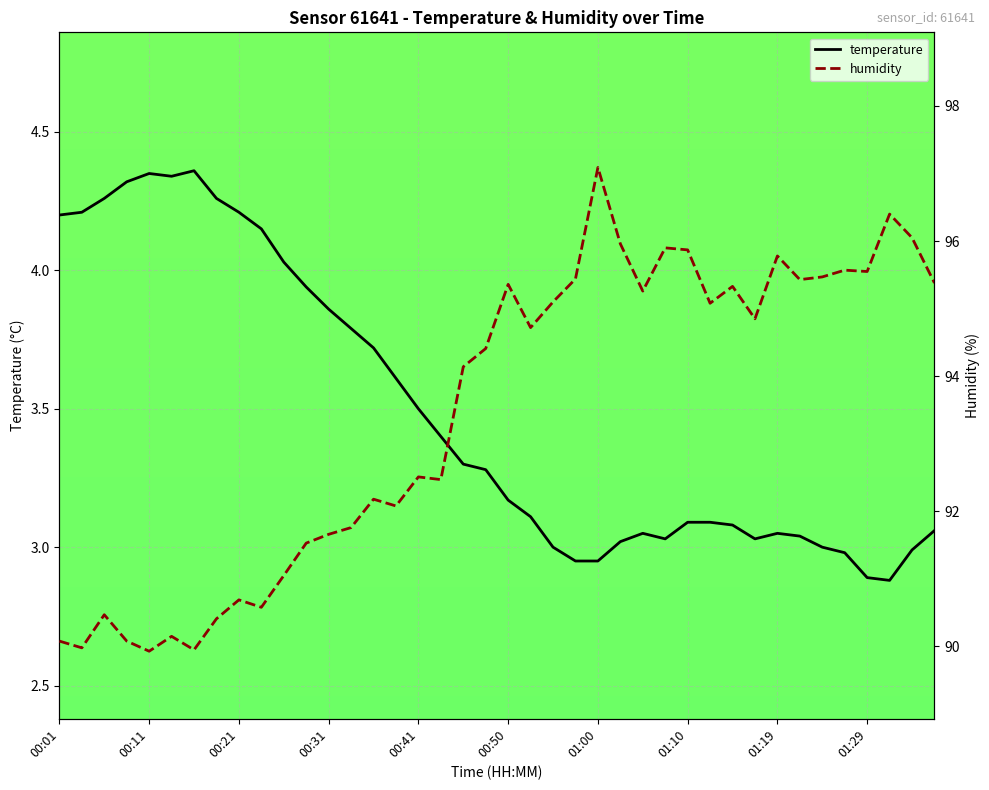

In temperature, how many points are higher than both neighbors (excluding endpoints)?

4